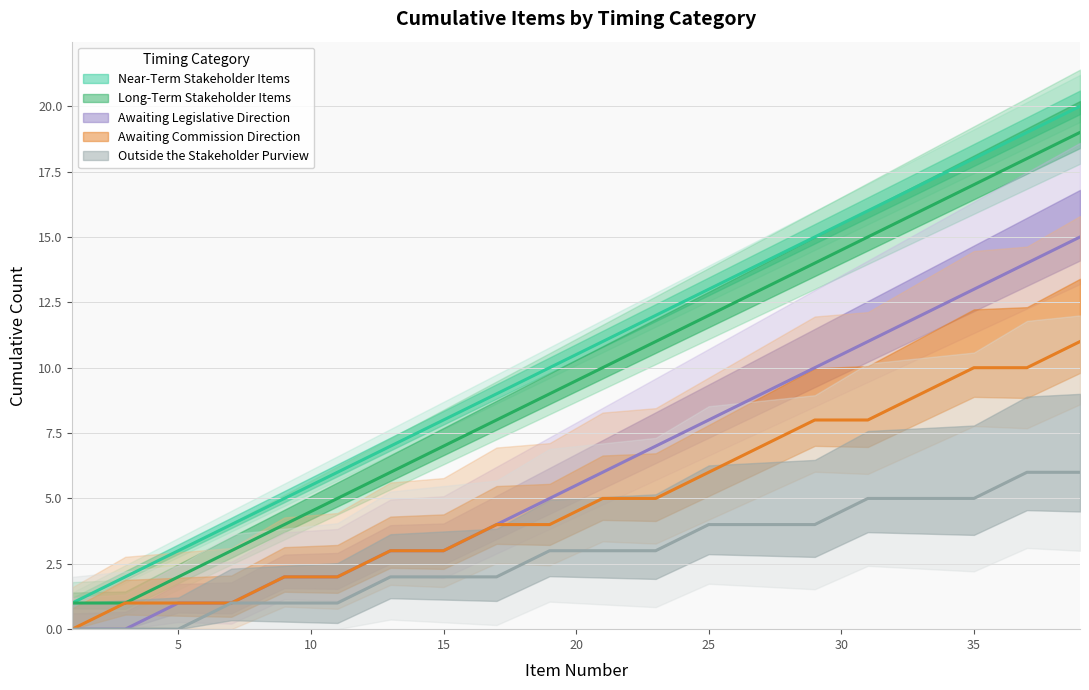

True or false: Awaiting Commission Direction has more than 1 points higher than both neighbors.

False